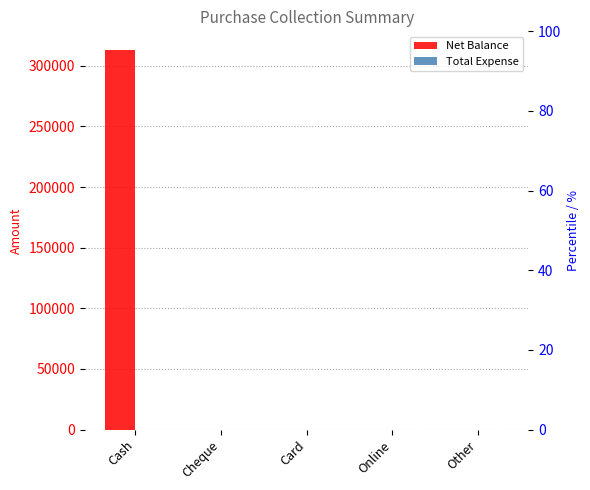

At Cheque, list the series in order from smallest to largest.

Net Balance, Total Expense